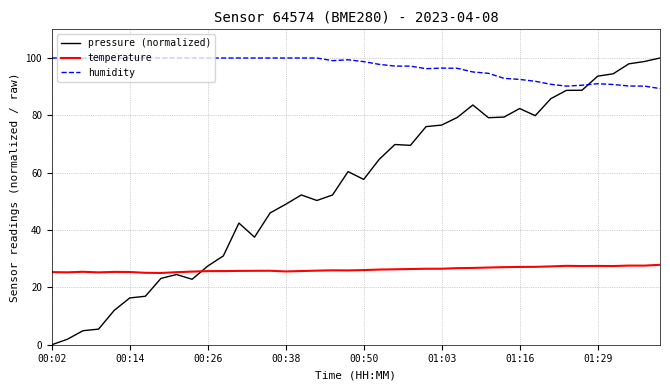

What are all the series names shown in the legend?

pressure (normalized), temperature, humidity